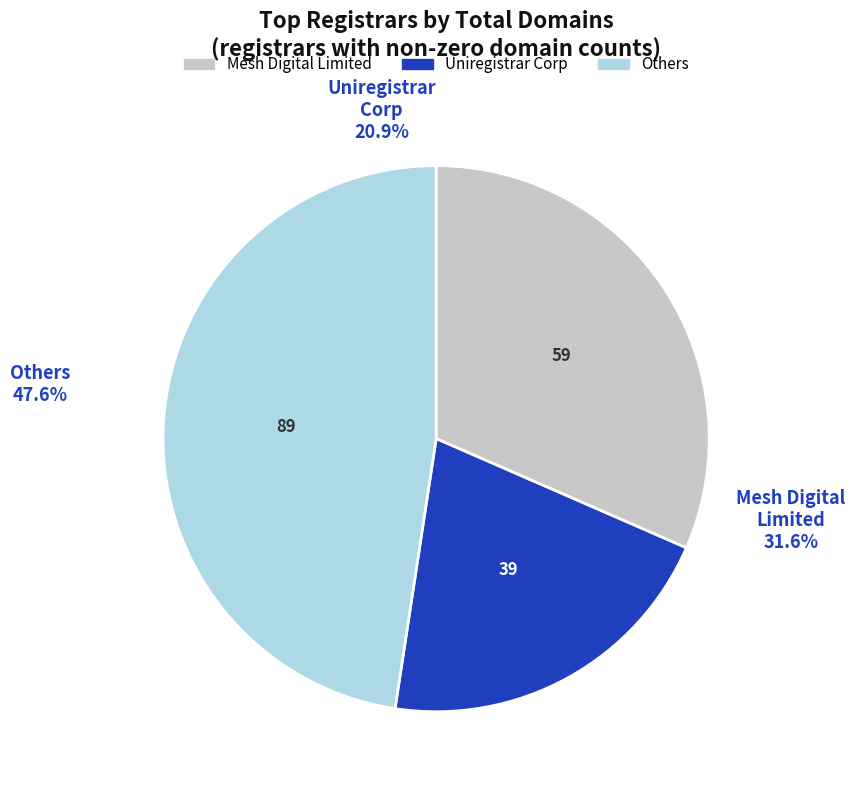

To the nearest percent, what is the combined percentage of NameSilo, LLC and Automattic Inc.?

15%